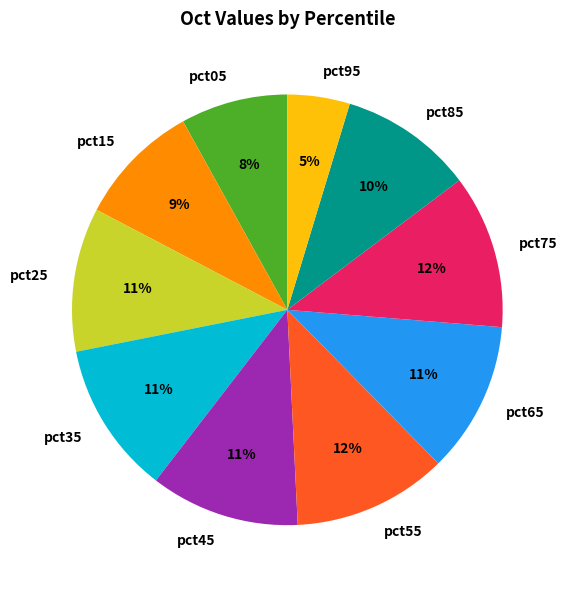

Which category has the smallest portion of the pie?

pct95